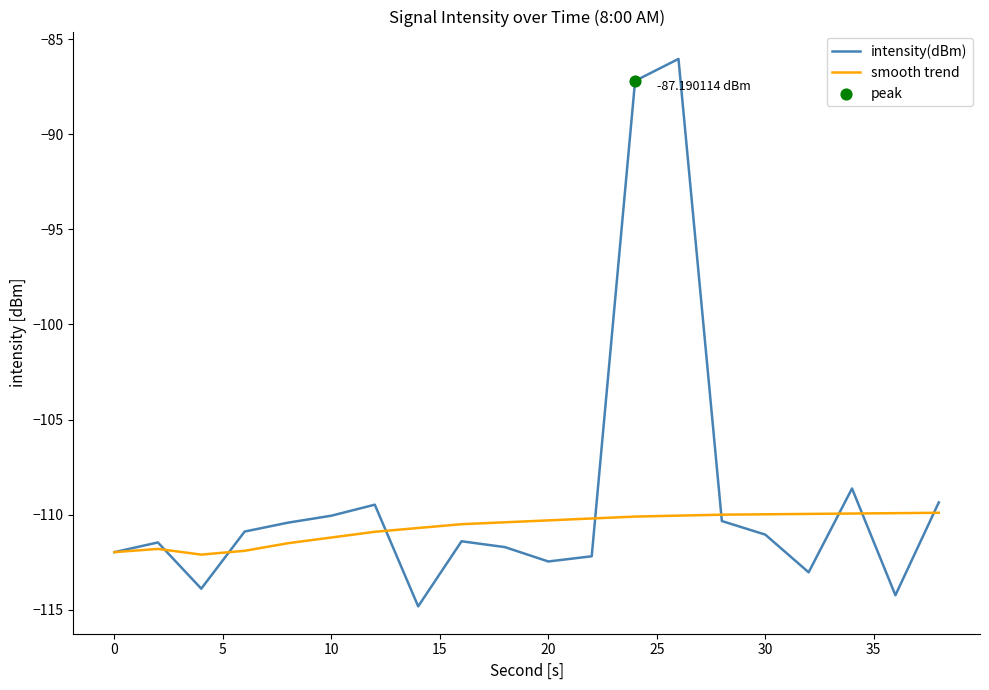

Which series has the largest total across all categories?

intensity(dBm)